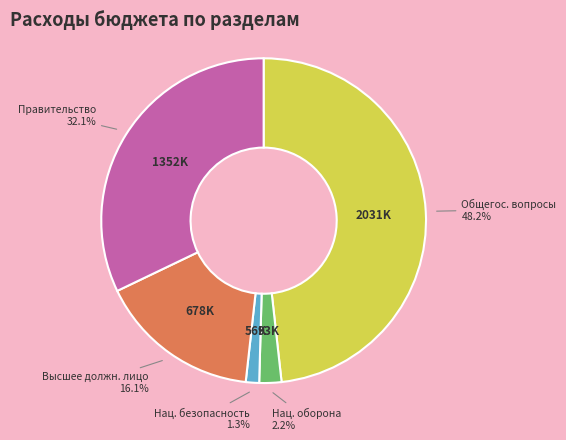

Does any single category account for the majority?

No